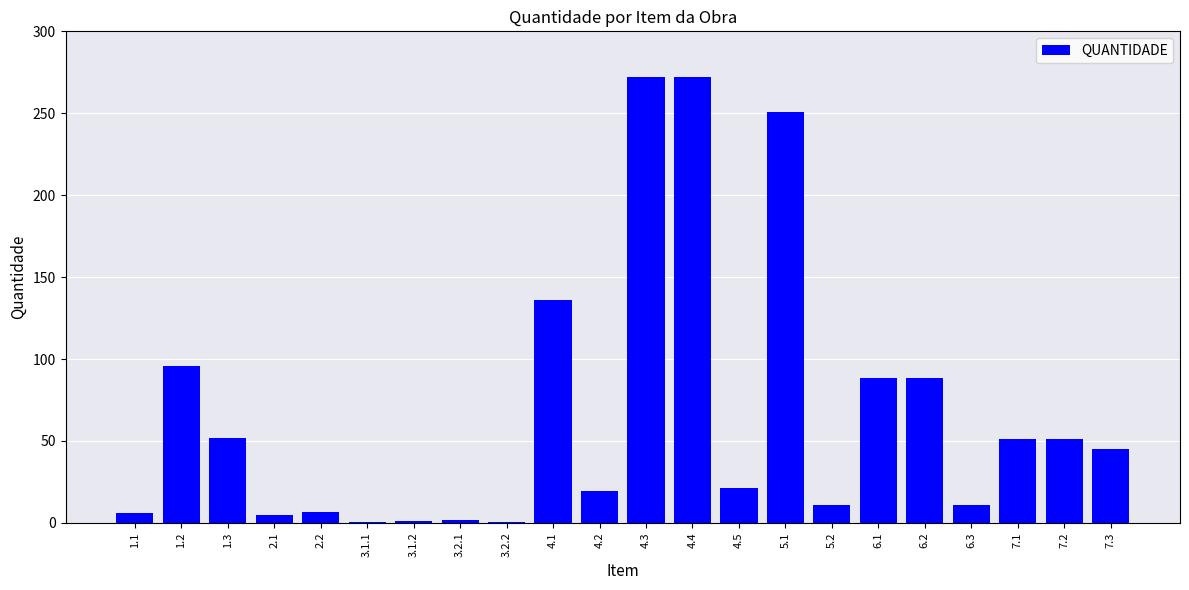

What is the ratio of the value at 1.3 to the value at 1.1?

8.6